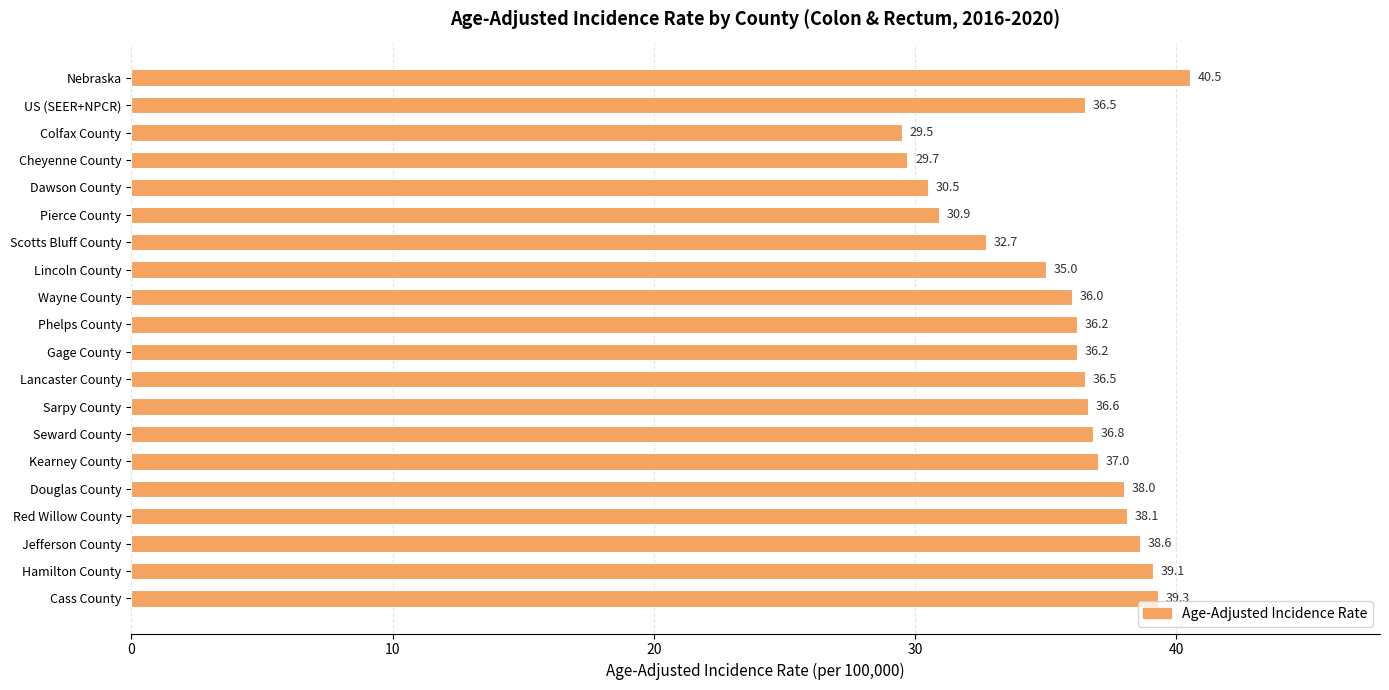

What position from the bottom is Colfax County?

18